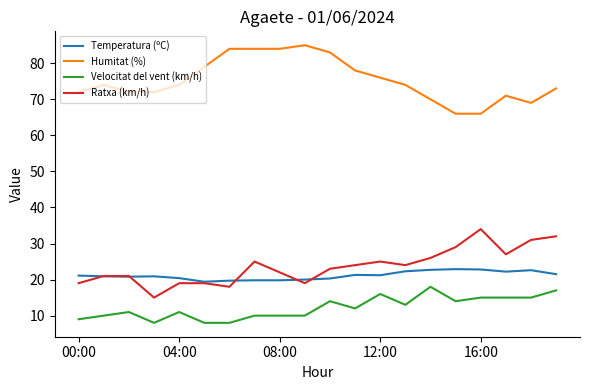

Rank the series by their maximum value, from highest to lowest.

Humitat (%), Ratxa (km/h), Temperatura (ºC), Velocitat del vent (km/h)